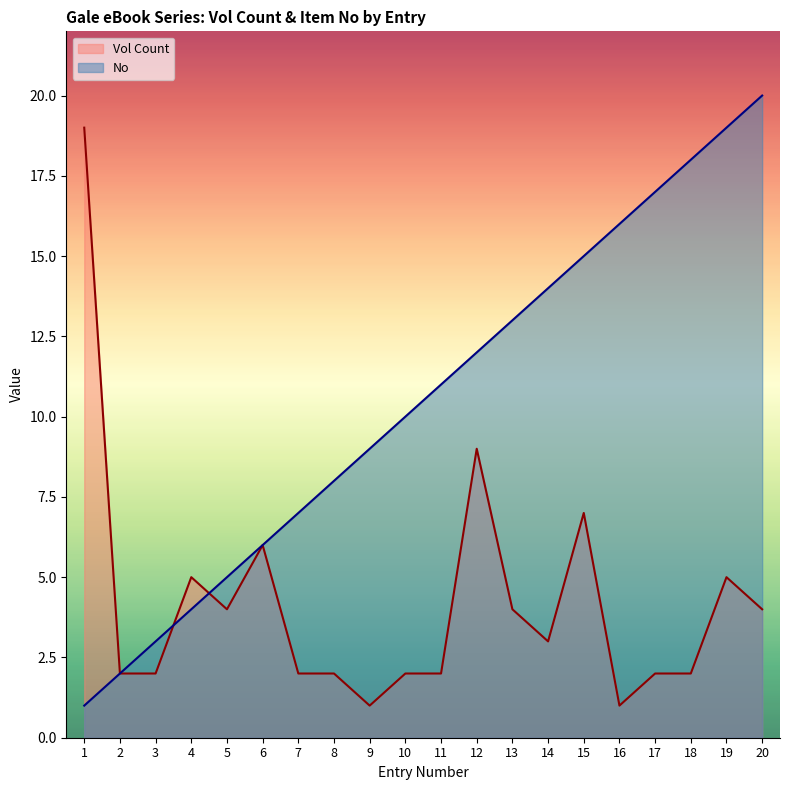

How many interior local peaks does the Vol Count series have?

5